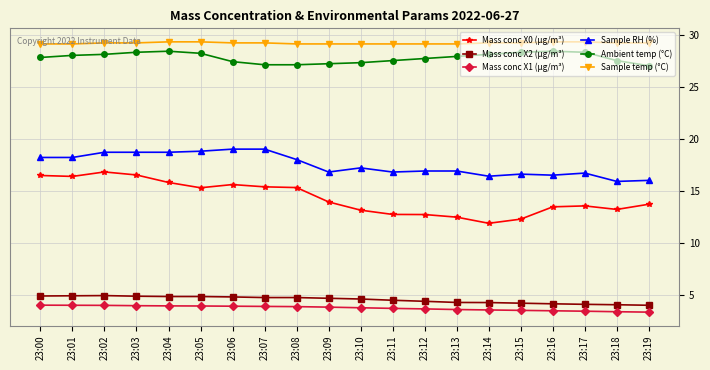

The value of Sample temp (°C) at 23:03 is 29.2. True or false?

True